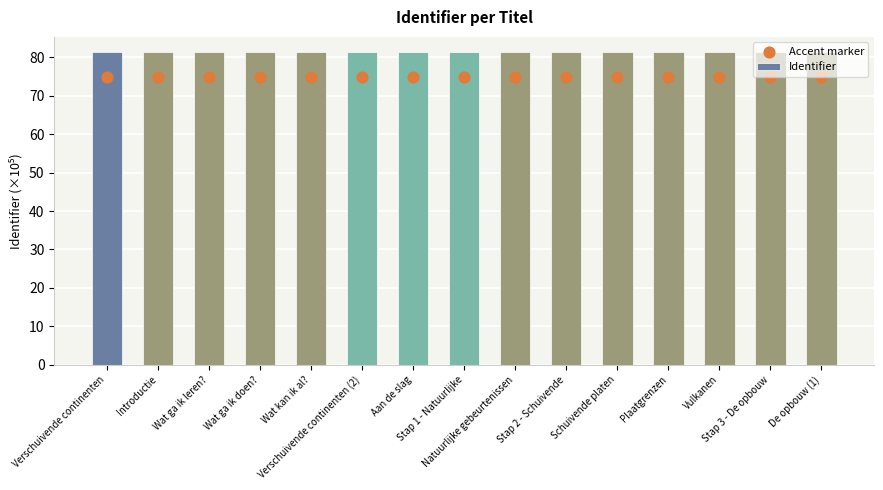

What are all the series names shown in the legend?

Identifier, Accent marker